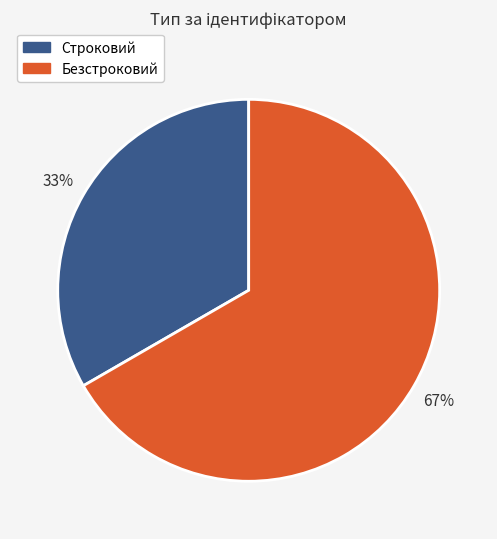

Which category accounts for the majority?

Безстроковий